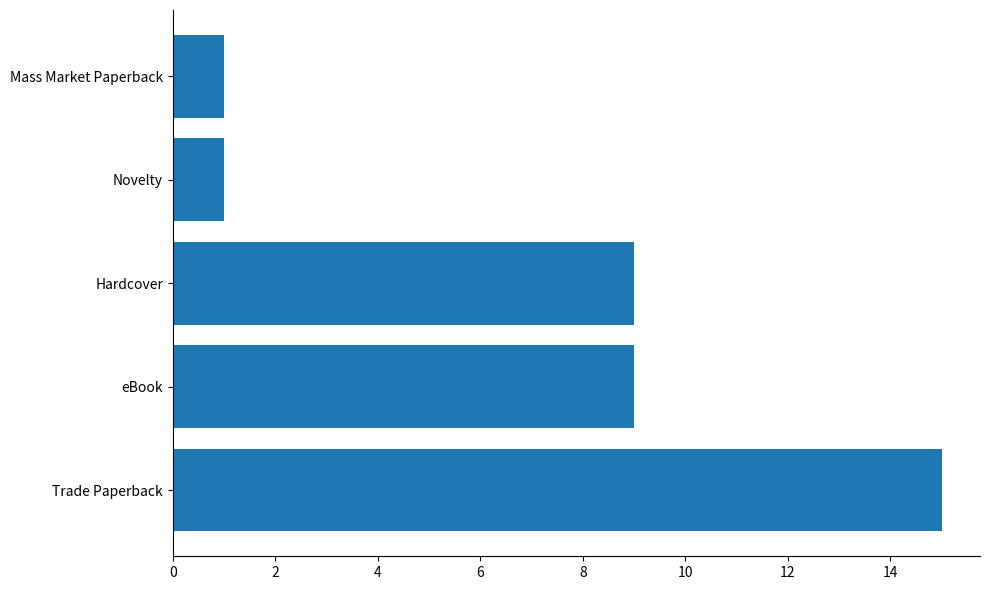

At which category does the chart reach its peak across all series?

Trade Paperback